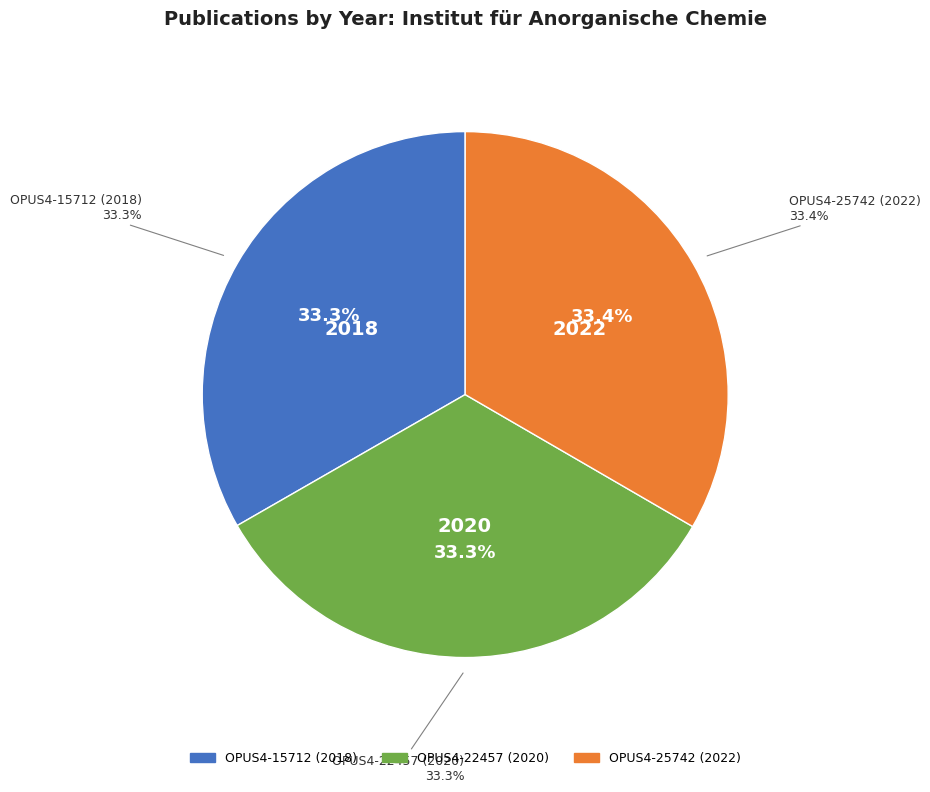

Count the number of slices in the pie.

3